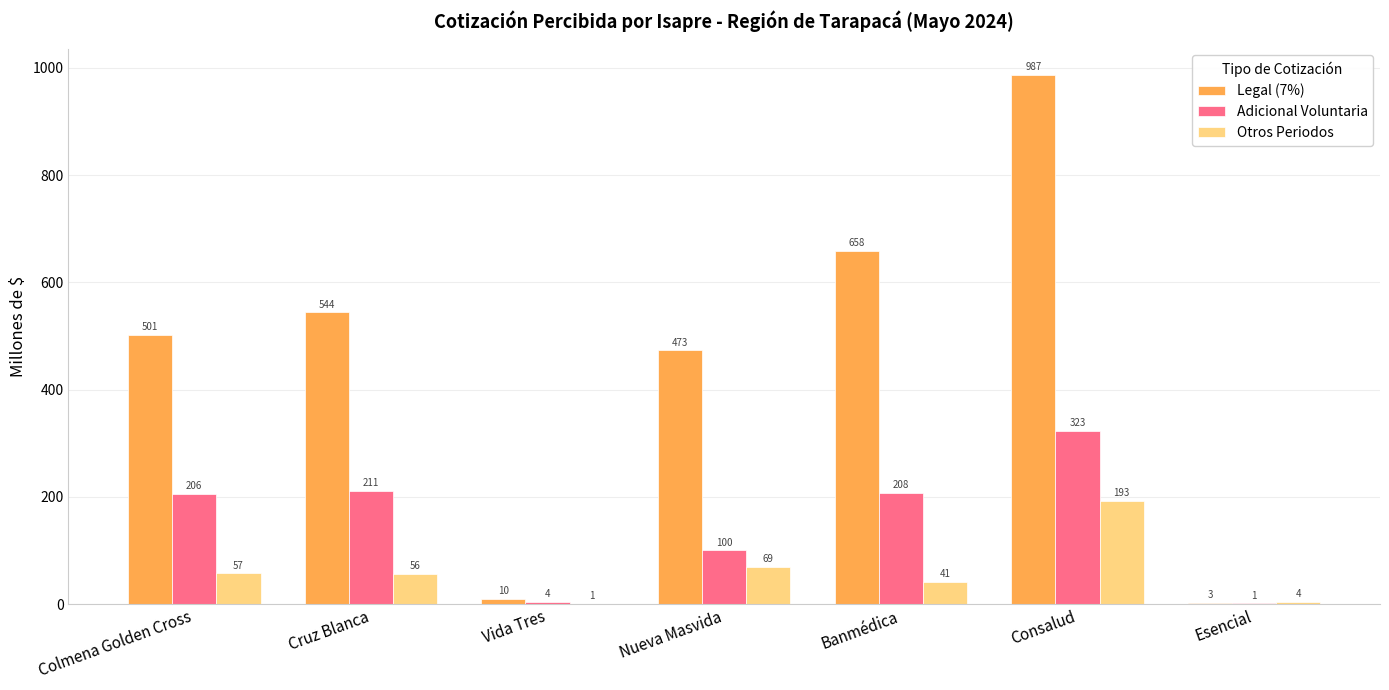

True or false: Adicional Voluntaria has a value of 67.1 at Nueva Masvida.

False